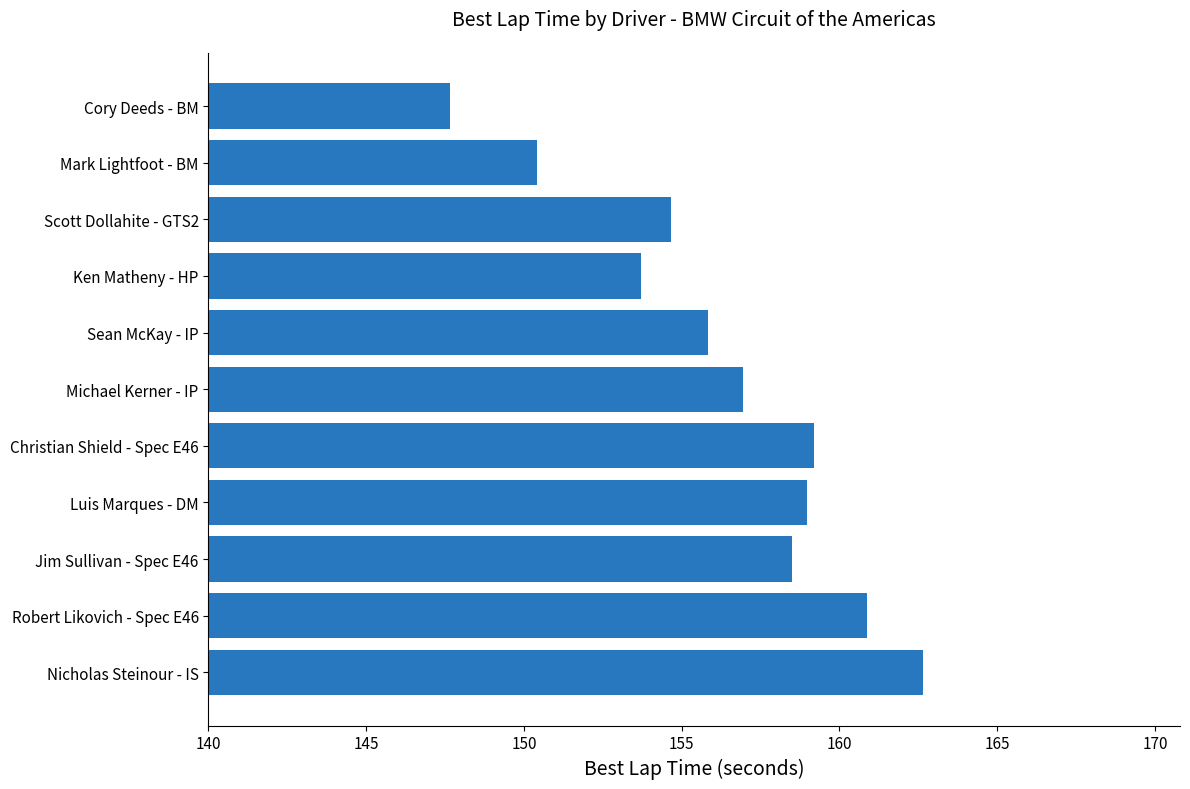

What is the difference between the maximum and second lowest values?

12.3